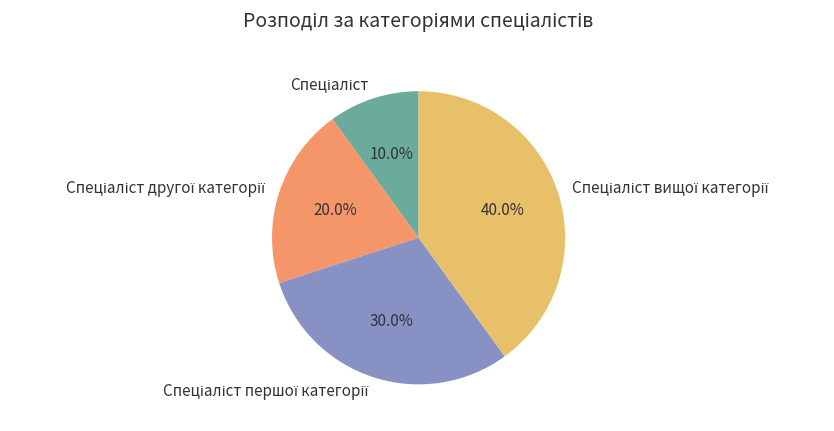

To the nearest percent, what is the average slice percentage?

25%